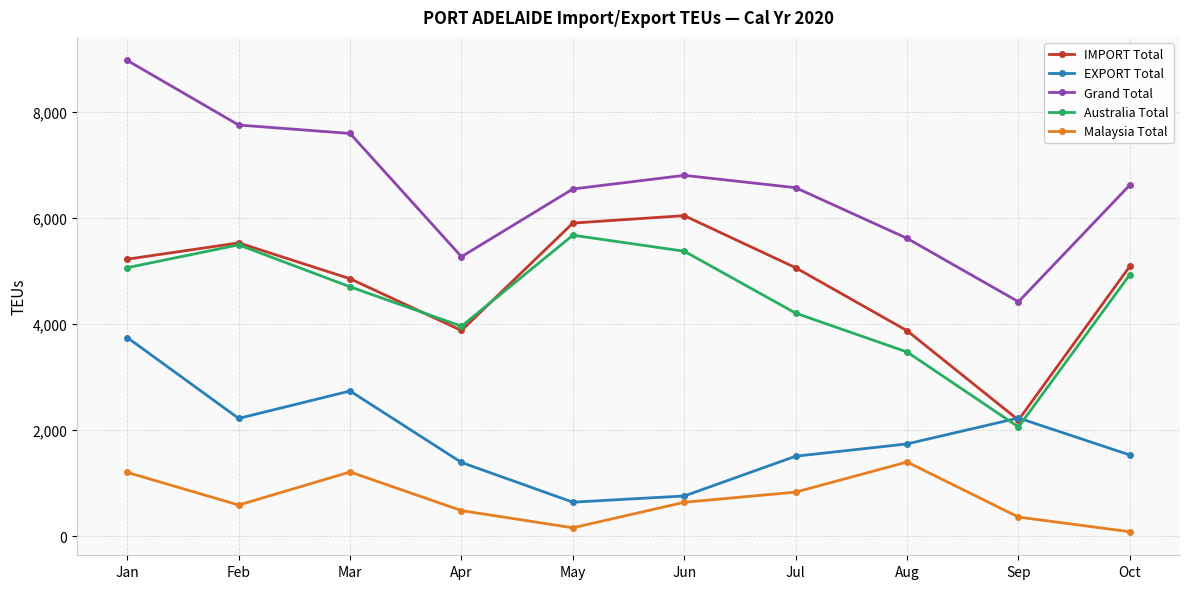

True or false: Grand Total and EXPORT Total intersect in this chart.

False